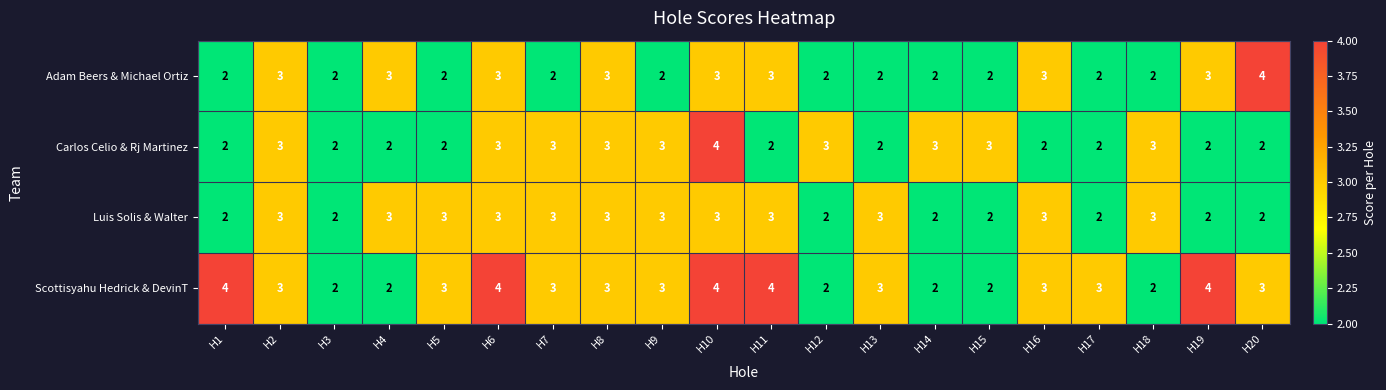

At which category is the sum across all series the highest?

H10